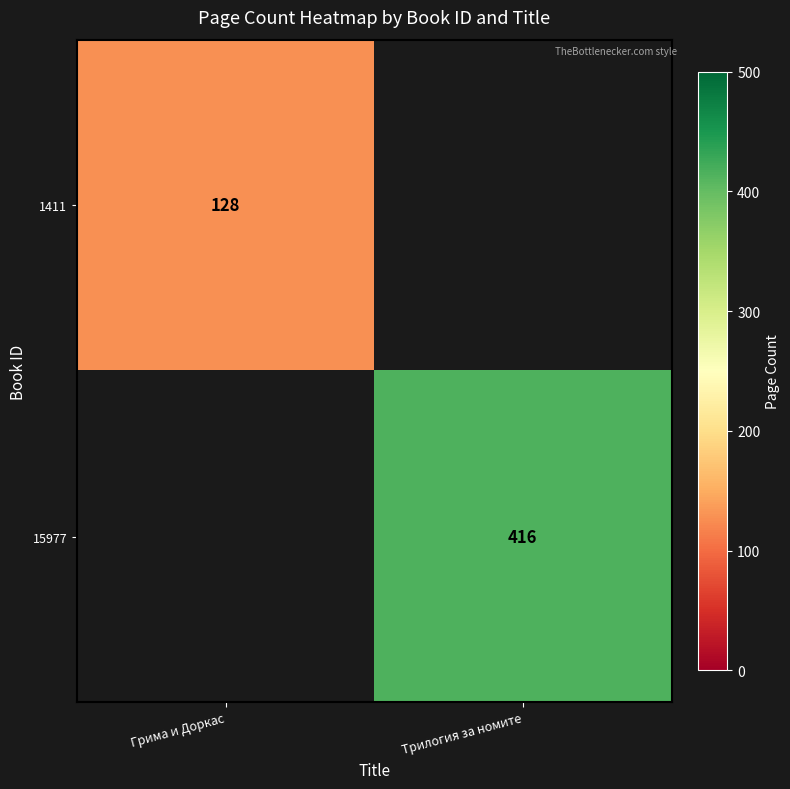

The 15977 series shows 416 at Трилогия за номите. True or false?

True